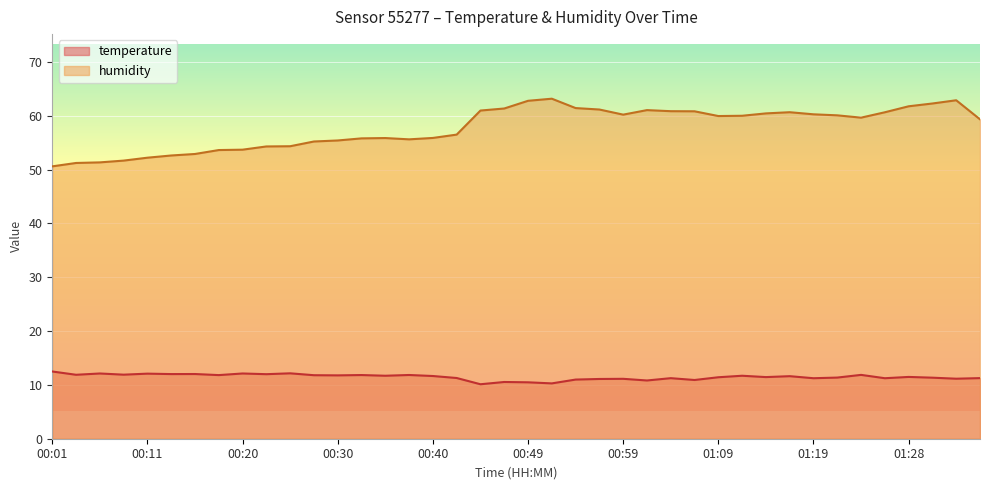

The temperature series shows 11.3 at 01:43. True or false?

True